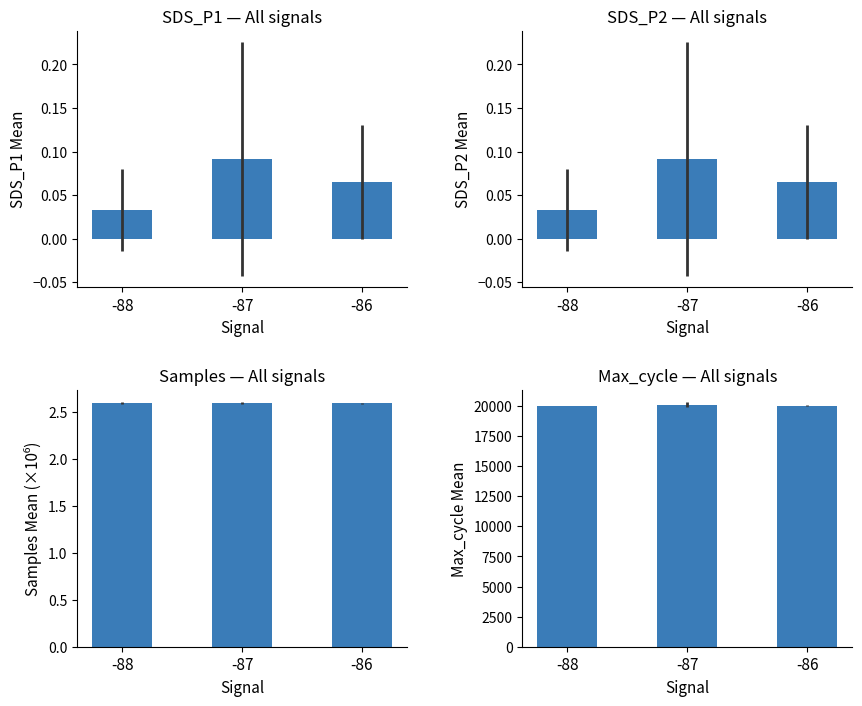

Is it true that SDS_P2 equals 0.0 at -88?

True